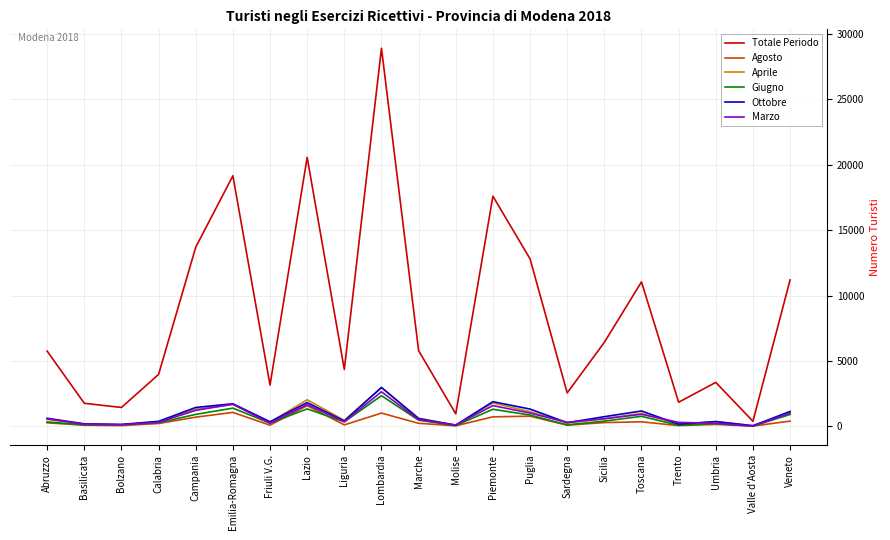

How many categories are shown in the chart?

21